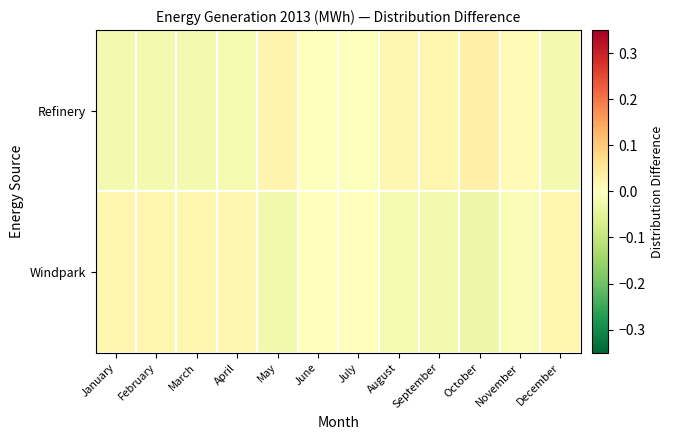

Reading left to right, transcribe all the data shown in this chart.

Refinery: January=-0.0	February=-0.0	March=-0.0	April=-0.0	May=0.0	June=-0.0	July=-0.0	August=0.0	September=0.0	October=0.0	November=0.0	December=-0.0
Windpark: January=0.0	February=0.0	March=0.0	April=0.0	May=-0.0	June=0.0	July=0.0	August=-0.0	September=-0.0	October=-0.0	November=-0.0	December=0.0